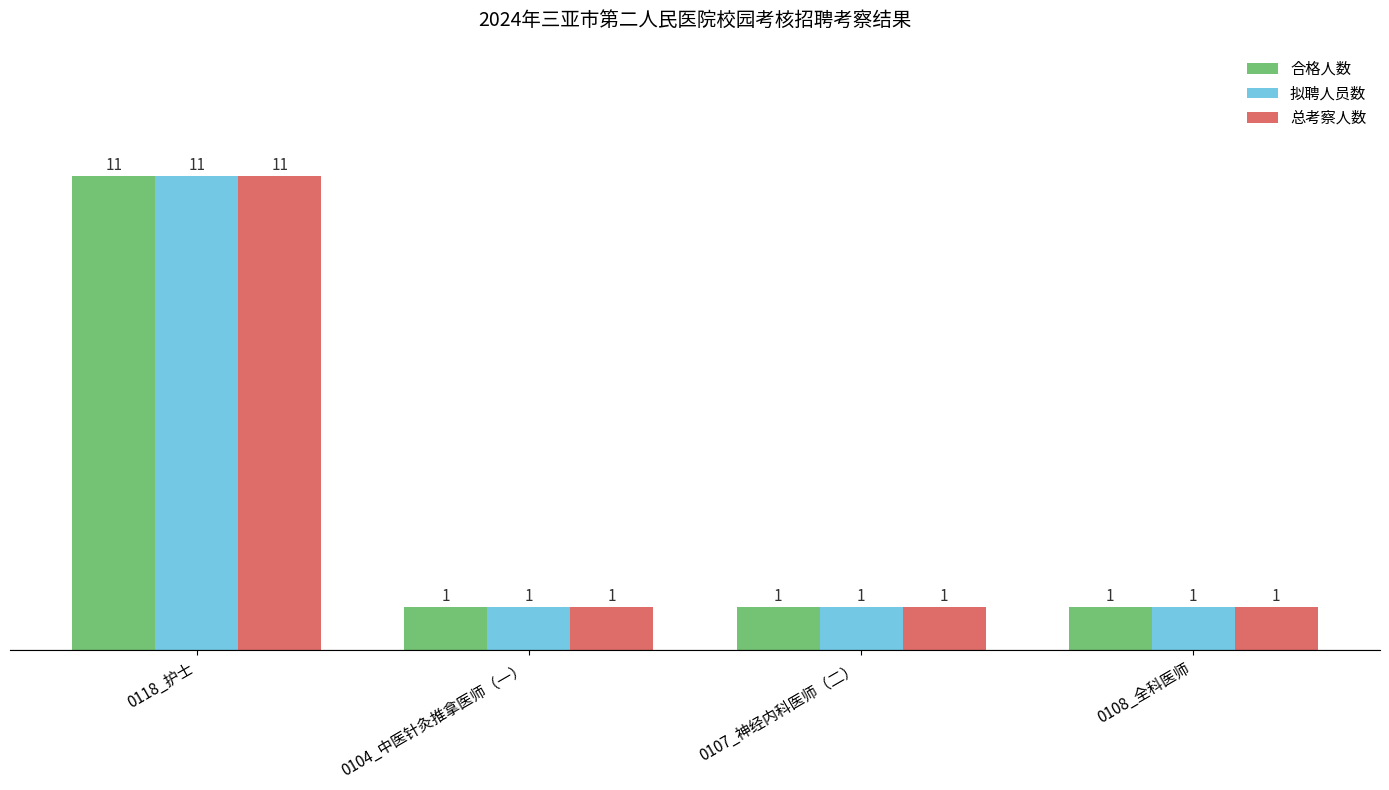

Reading left to right, transcribe all the data shown in this chart.

合格人数: 0118_护士=11	0104_中医针灸推拿医师（一）=1	0107_神经内科医师（二）=1	0108_全科医师=1
拟聘人员数: 0118_护士=11	0104_中医针灸推拿医师（一）=1	0107_神经内科医师（二）=1	0108_全科医师=1
总考察人数: 0118_护士=11	0104_中医针灸推拿医师（一）=1	0107_神经内科医师（二）=1	0108_全科医师=1